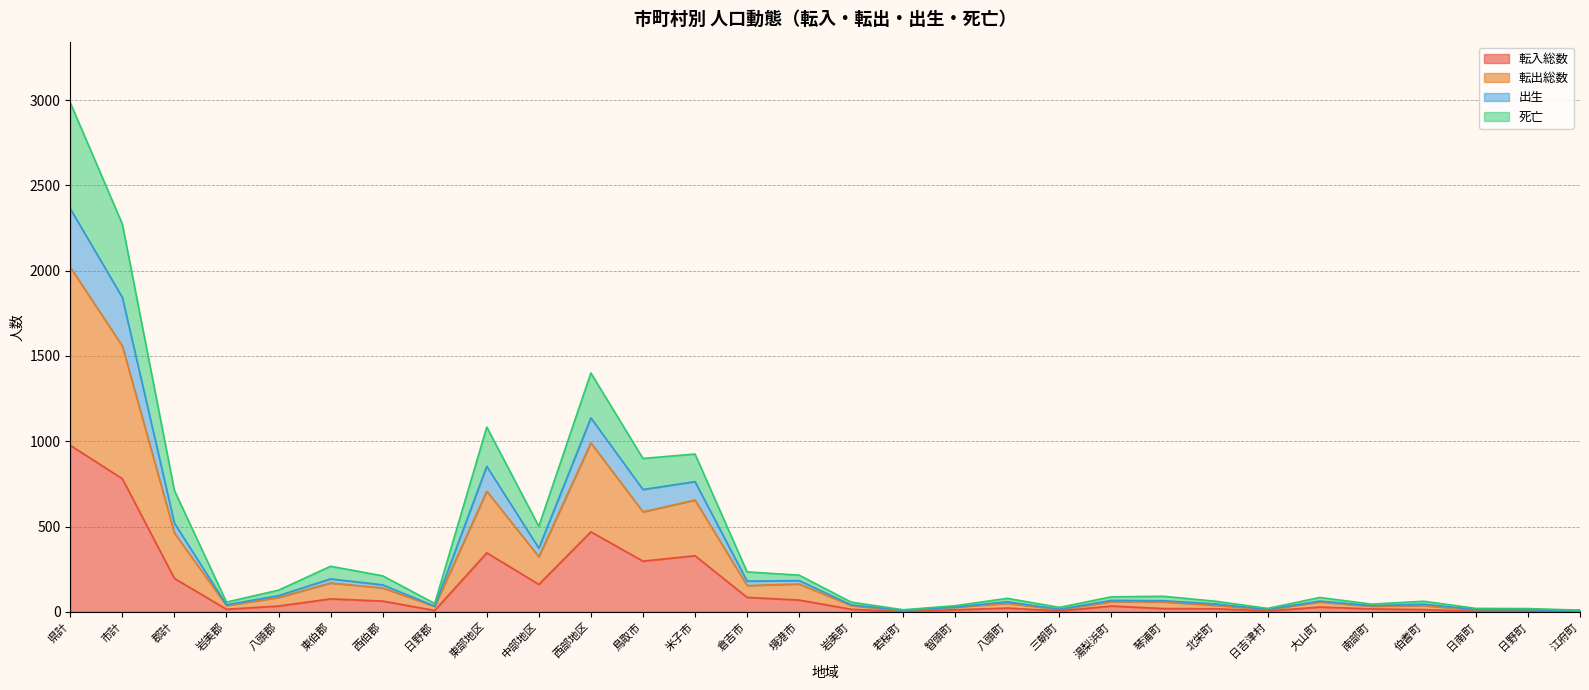

Is it true that 出生 equals 48 at 南部町?

False